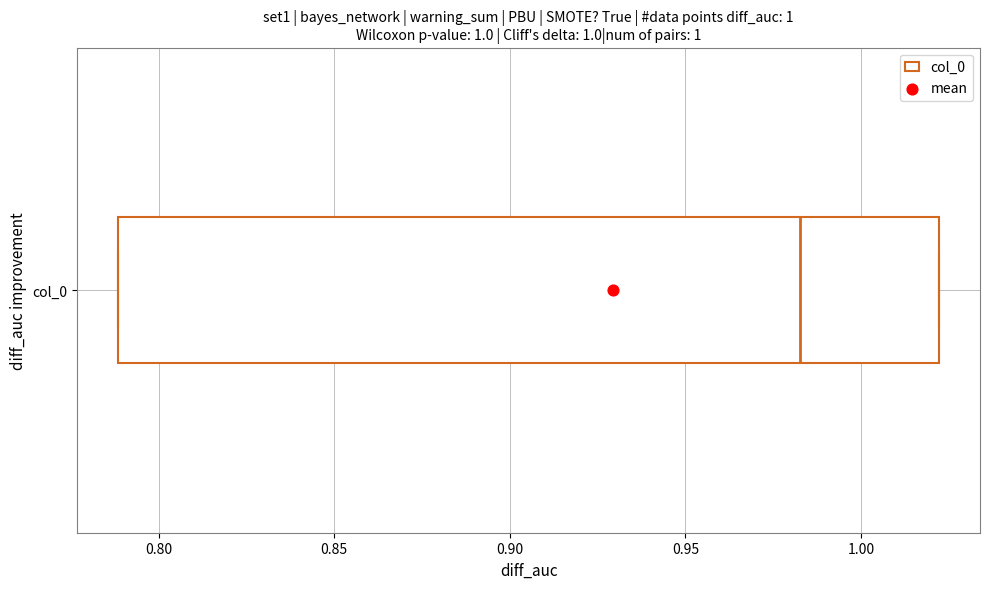

Where does the median line of the box for col_0 sit on the x-axis? The values are not printed on the chart, so give them approximately, as read against the axis.

0.985